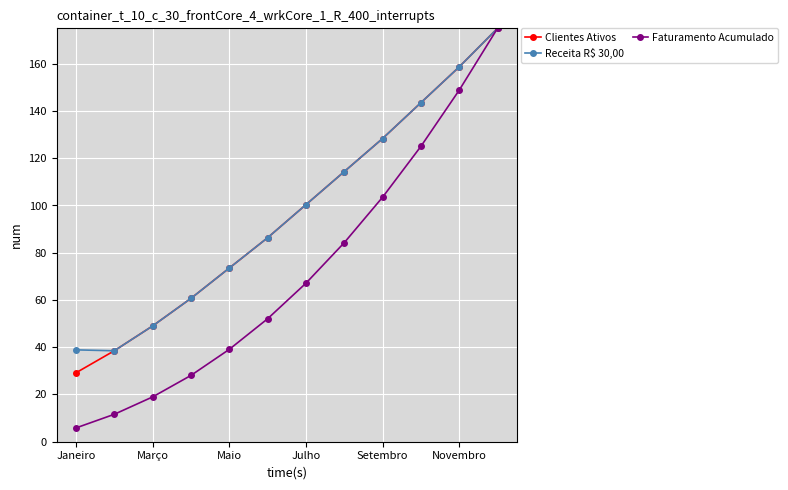

Which series has the widest spread of values?

Faturamento Acumulado